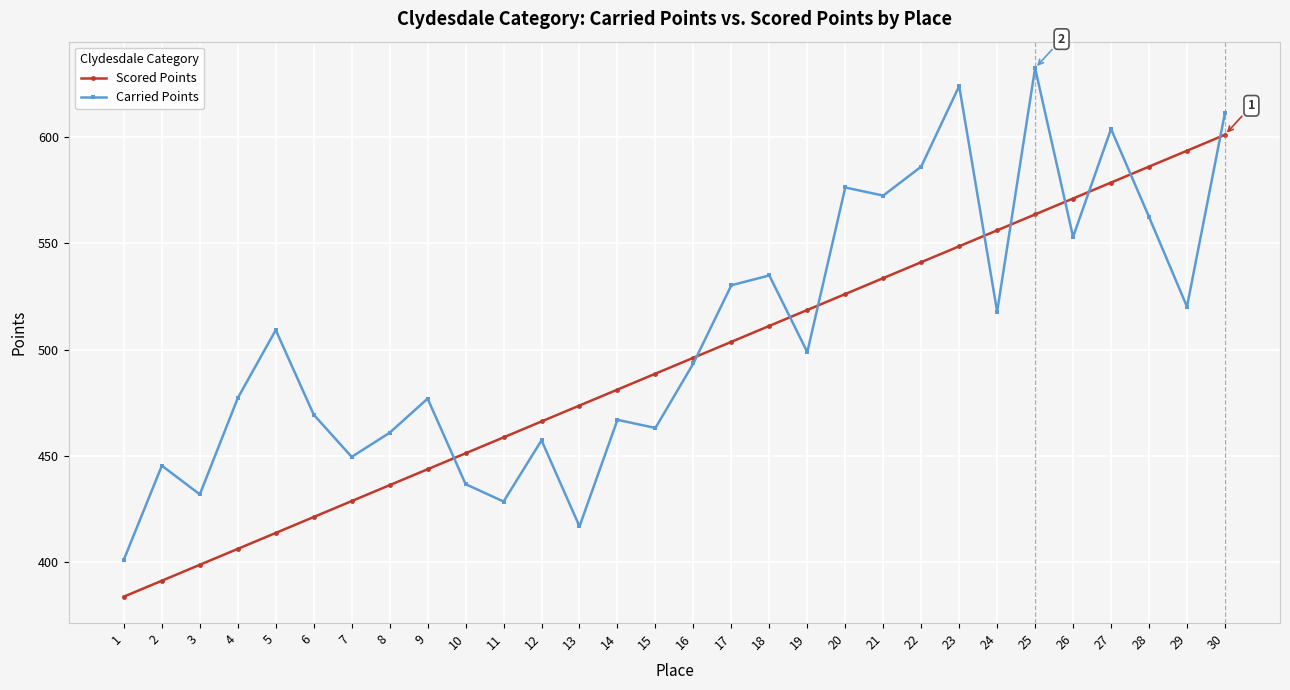

How many interior local valleys does the Carried Points series have?

10